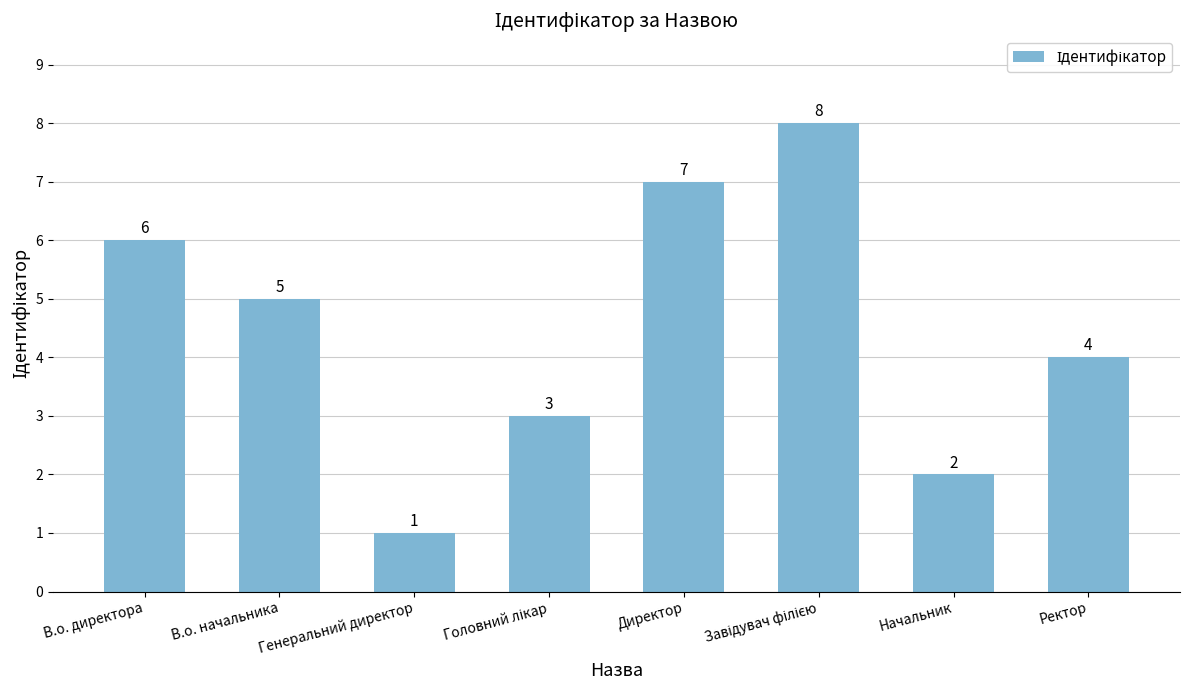

Reading left to right, list all the values displayed in this chart.

6	5	1	3	7	8	2	4